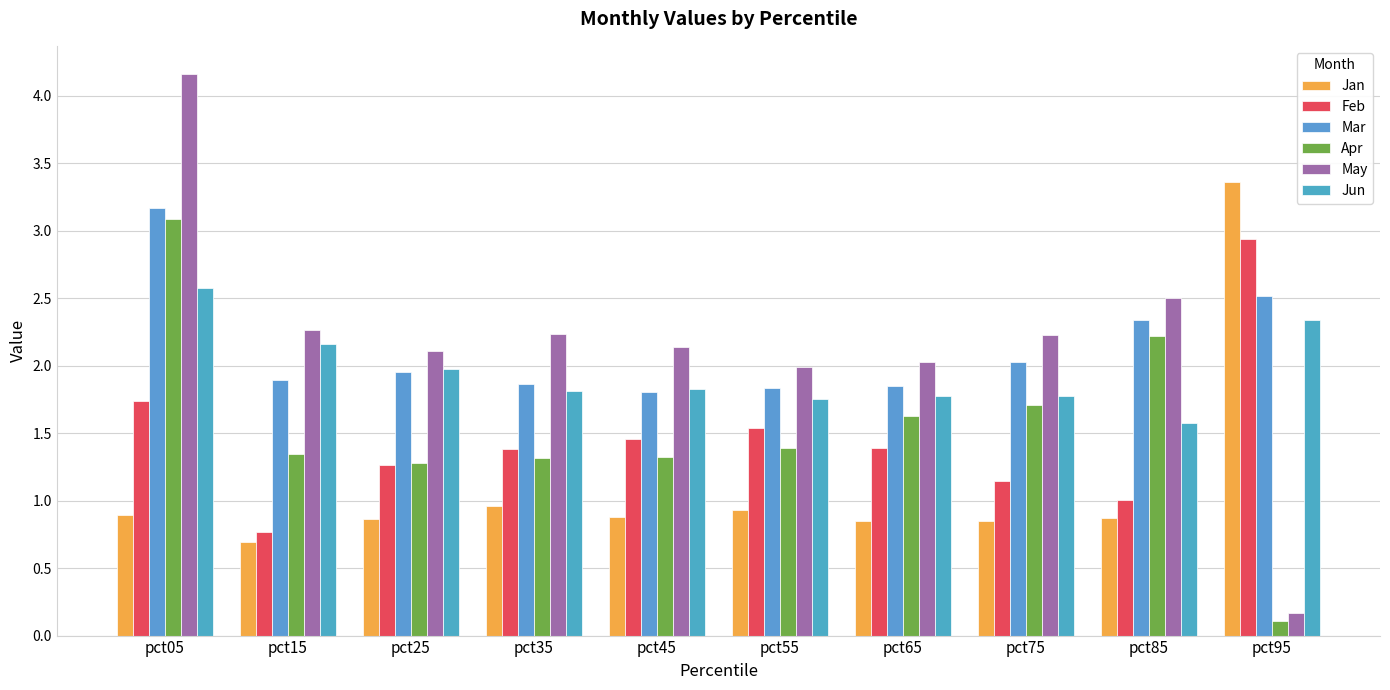

How many values in the Apr series exceed 1?

9